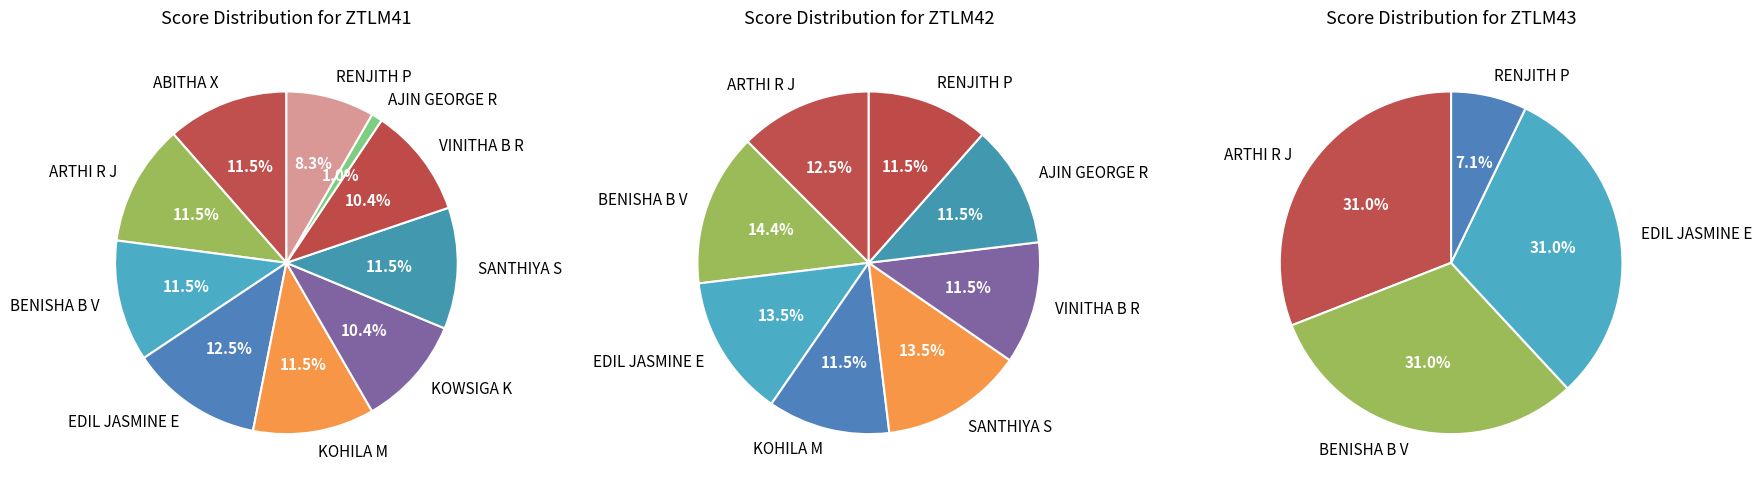

Which slice is the largest?

EDIL JASMINE E